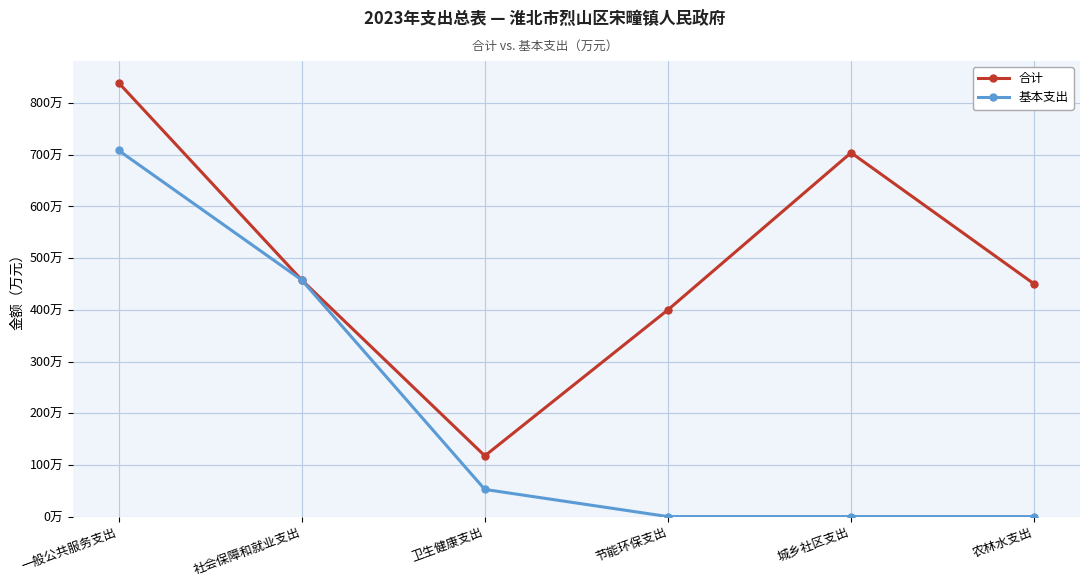

Does the chart display data point markers on the line(s)?

Yes